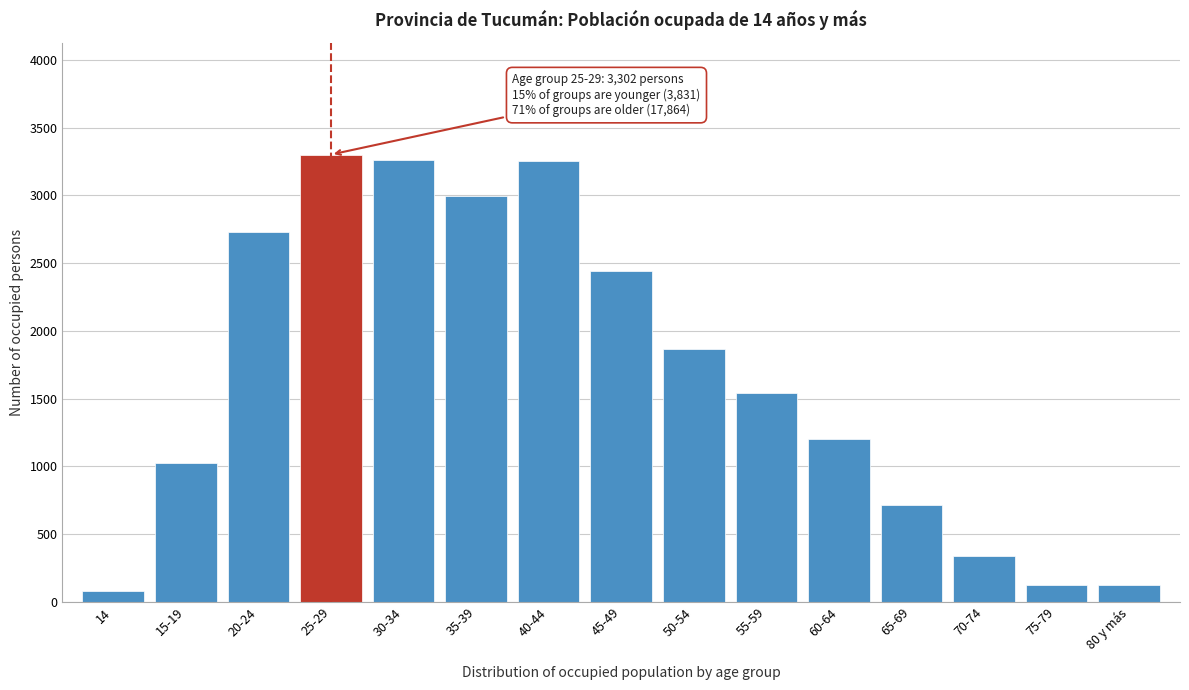

Is it true that the value at 80 y más is 122?

True